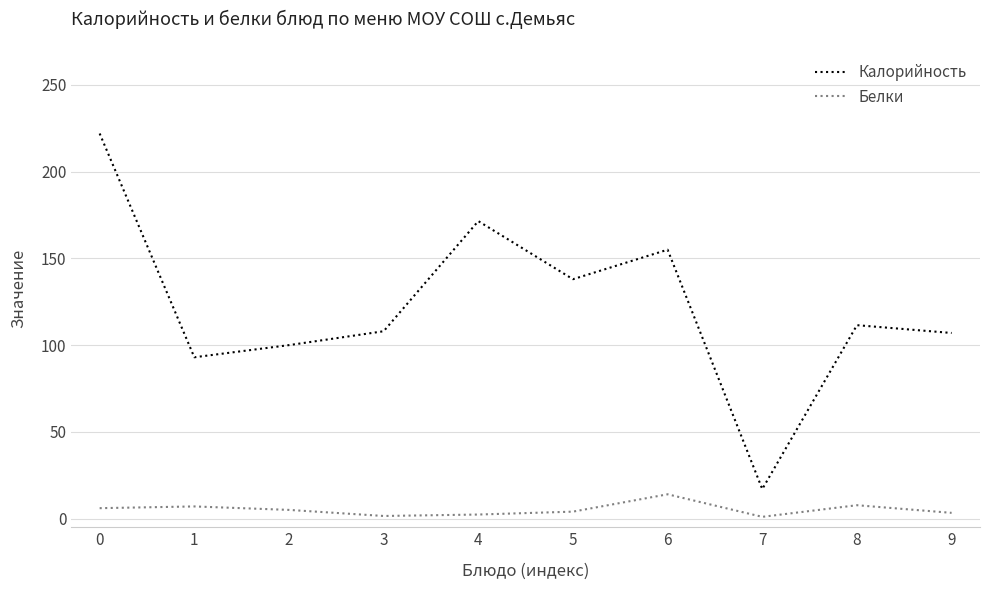

Rank the series by their maximum value, from highest to lowest.

Калорийность, Белки